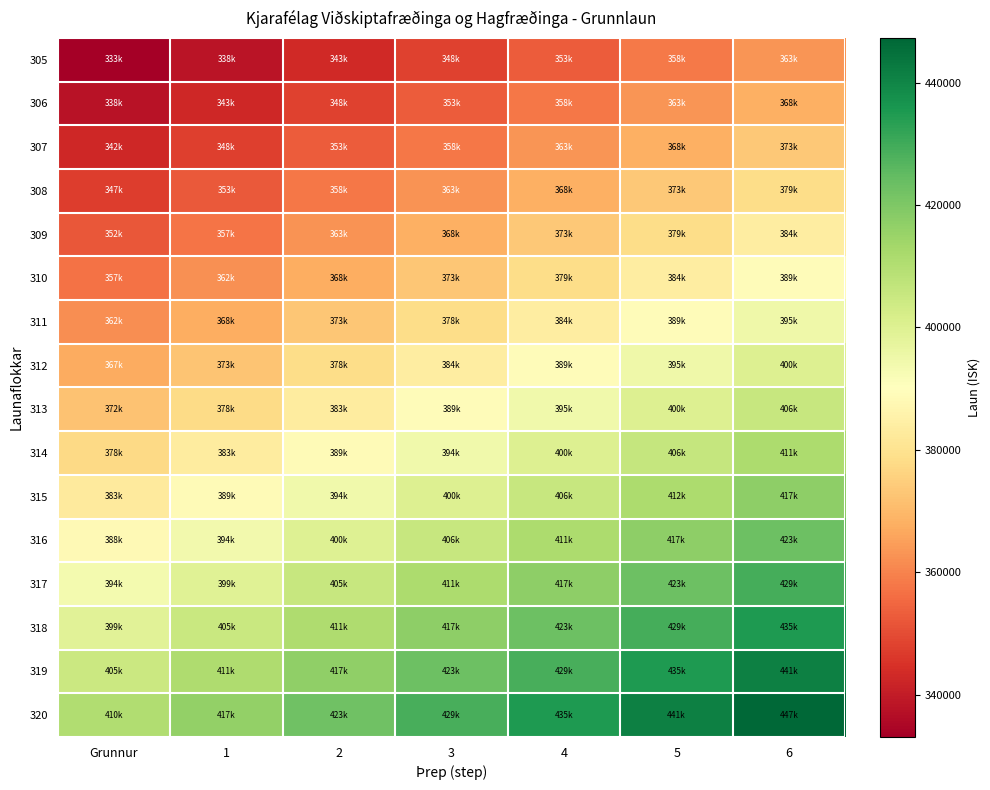

What is the total value across all series at 4?

6283244.9